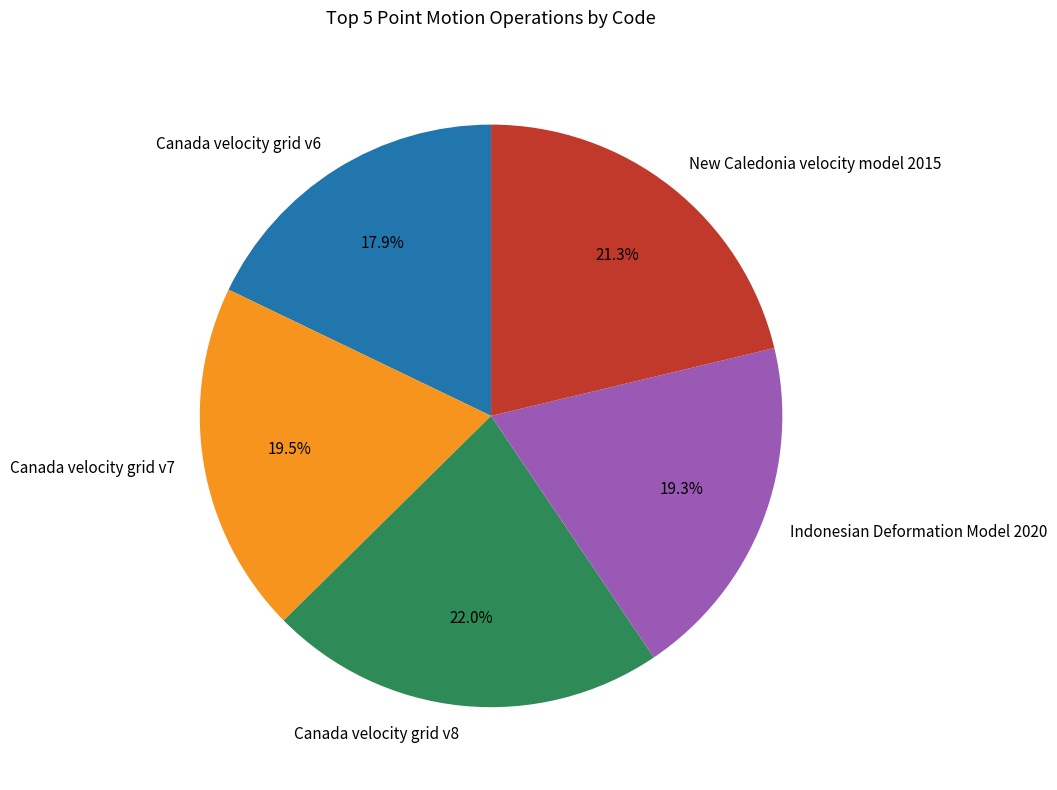

Is there any slice that represents more than half of the pie?

No